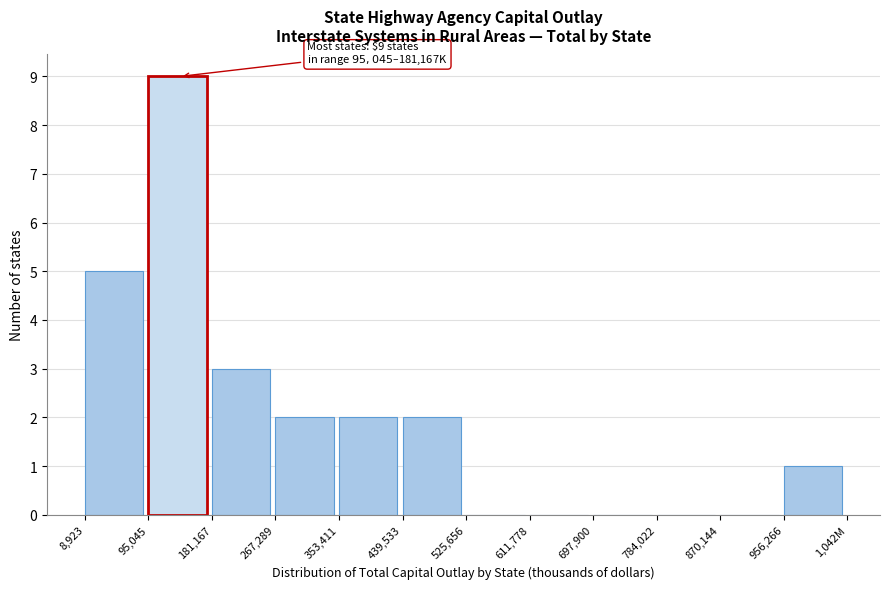

Reading left to right, what are all the values shown in this chart?

8,923=5	95,045=9	181,167=3	267,289=2	353,411=2	439,533=2	525,656=0	611,778=0	697,900=0	784,022=0	870,144=0	956,266=1